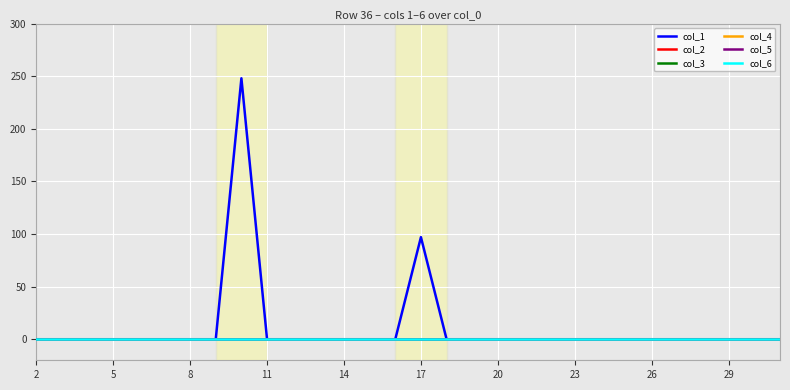

Does the chart display data point markers on the line(s)?

No